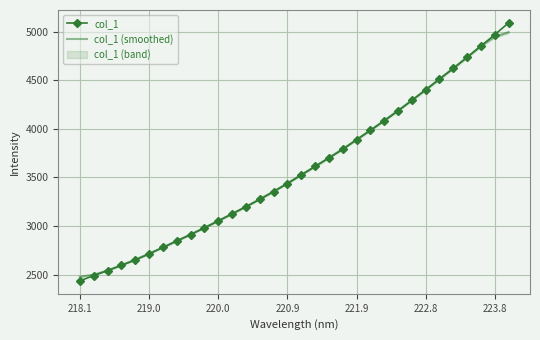

The value of col_1 at 220.0 is 1254.7. True or false?

False